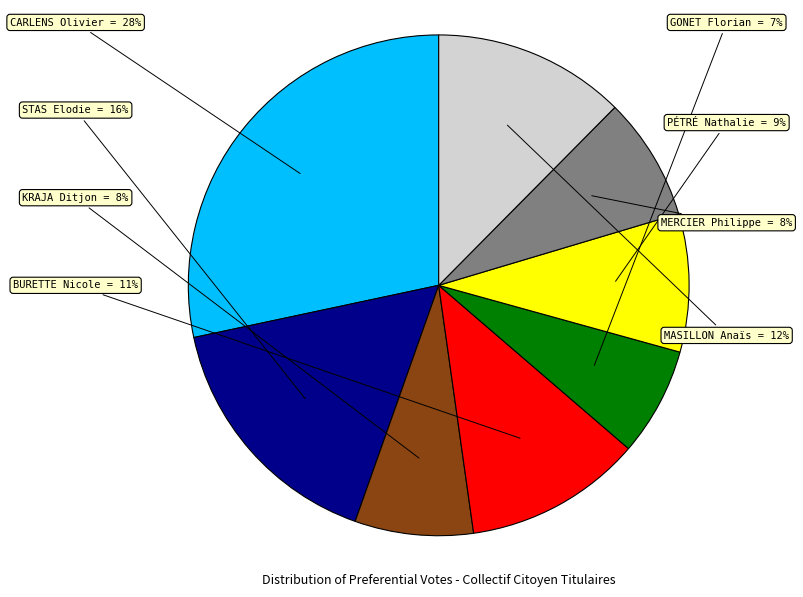

Which category has the smallest portion of the pie?

GONET Florian